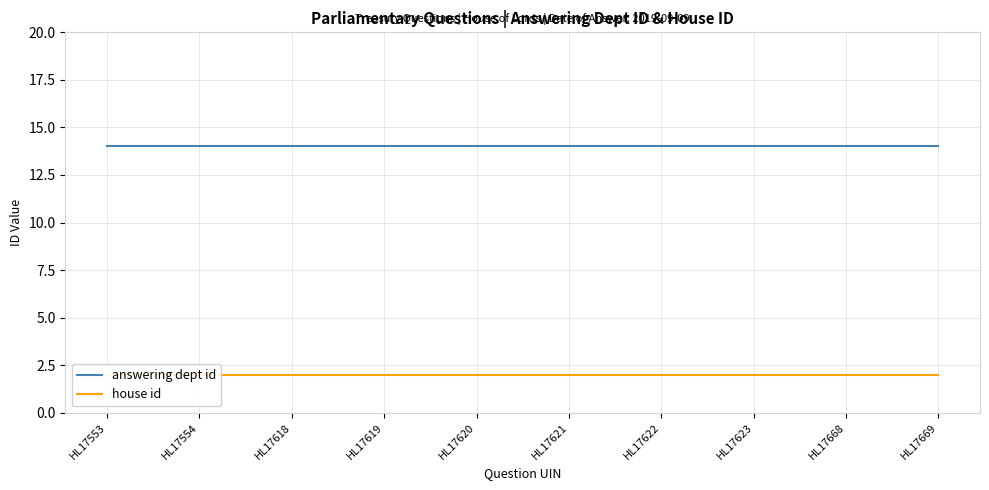

Reading left to right, what are all the values shown in this chart?

answering dept id: 14	14	14	14	14	14	14	14	14	14
house id: 2	2	2	2	2	2	2	2	2	2